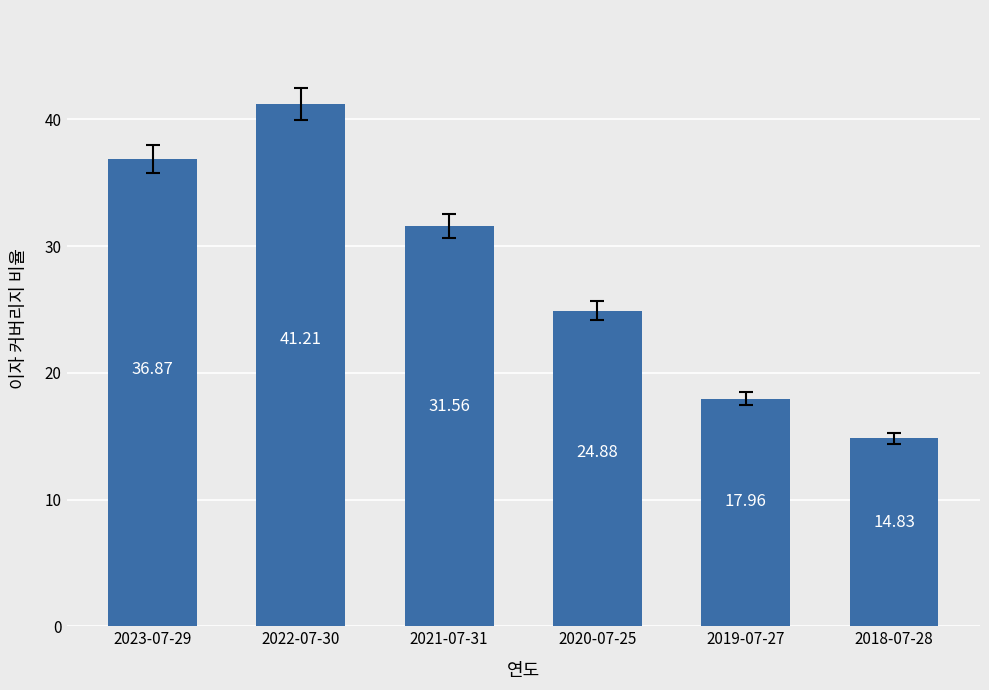

Which has a higher value, 2020-07-25 or 2018-07-28?

2020-07-25